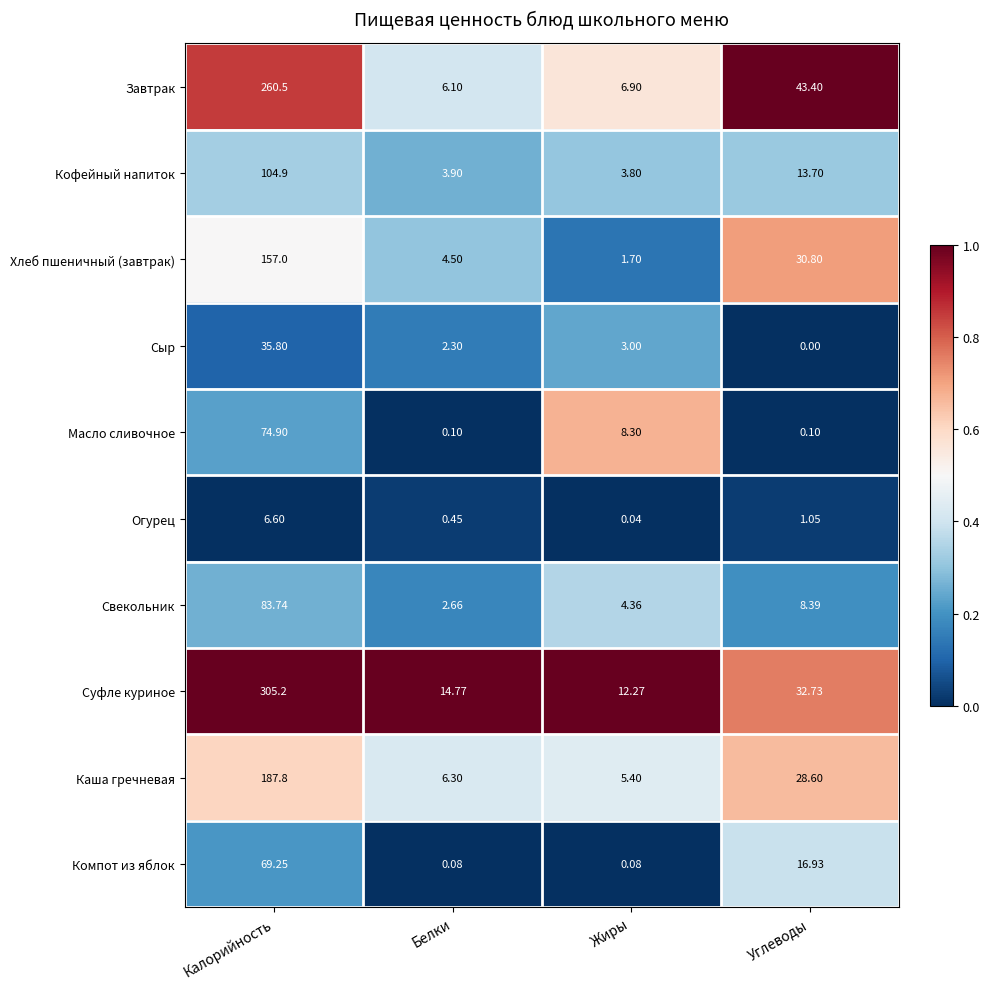

Which category has the highest value across all series?

Калорийность